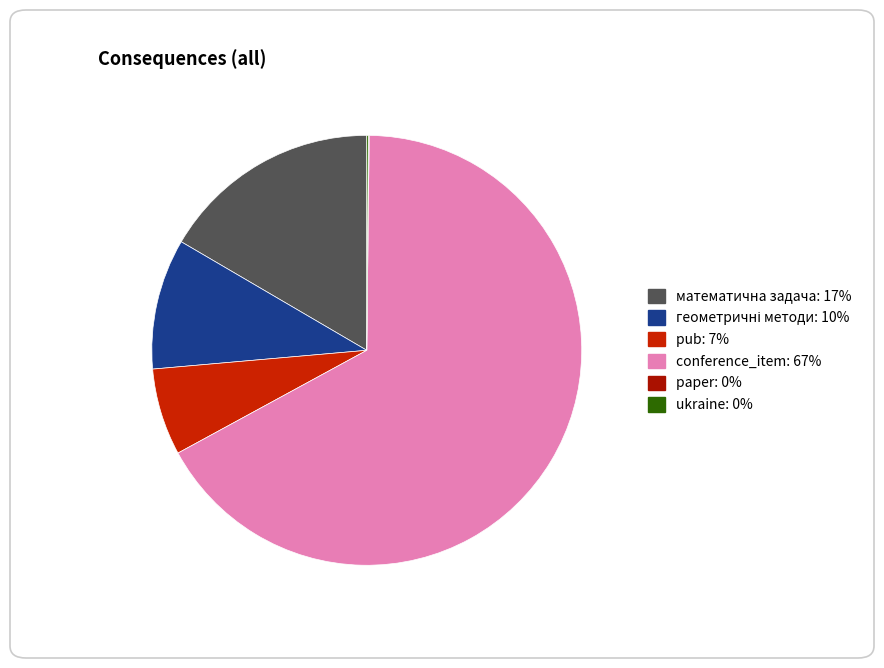

Is there a majority slice in this chart?

Yes